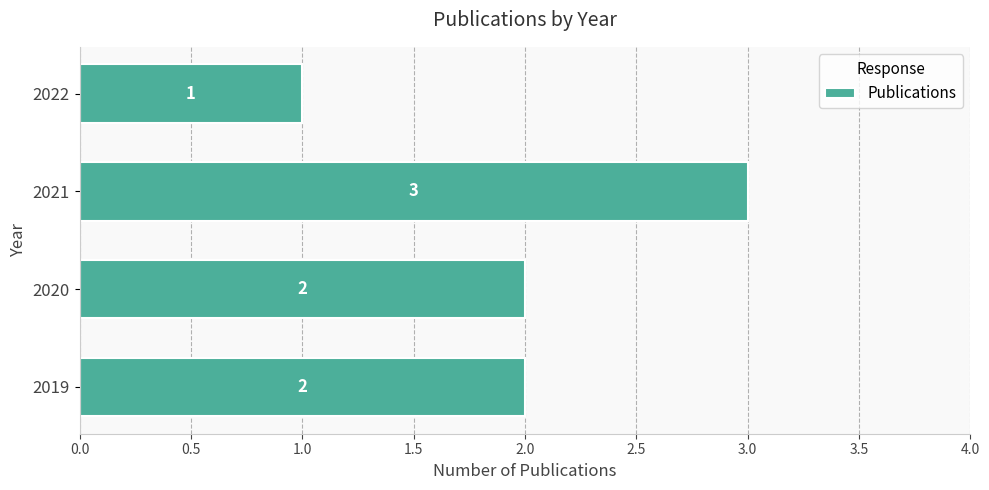

Approximately how many times larger is the value at 2022 compared to 2019?

0.5